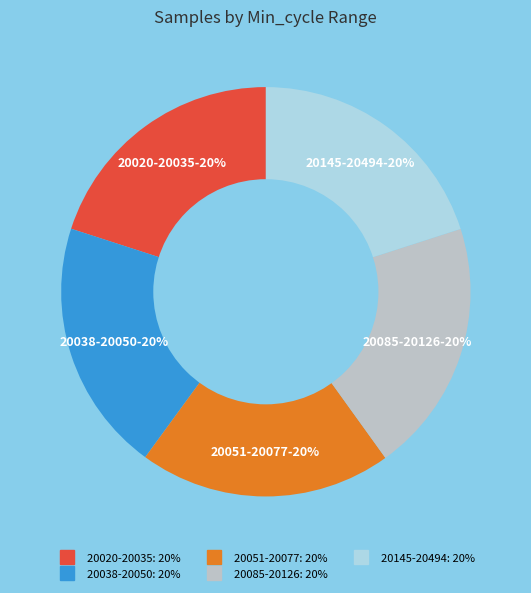

How many segments does this pie chart have?

5